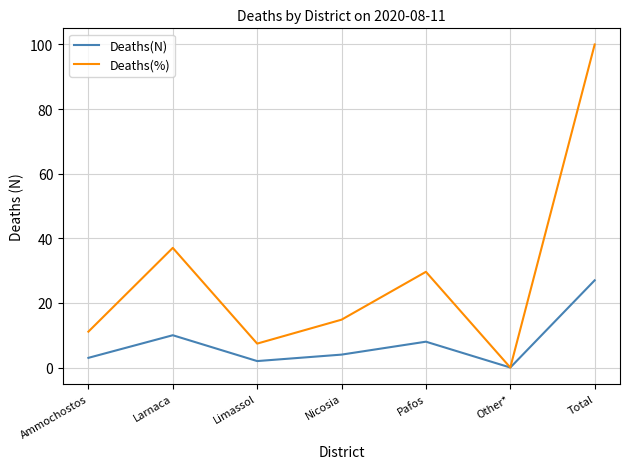

What value does the Deaths(N) series have at Nicosia?

4.0